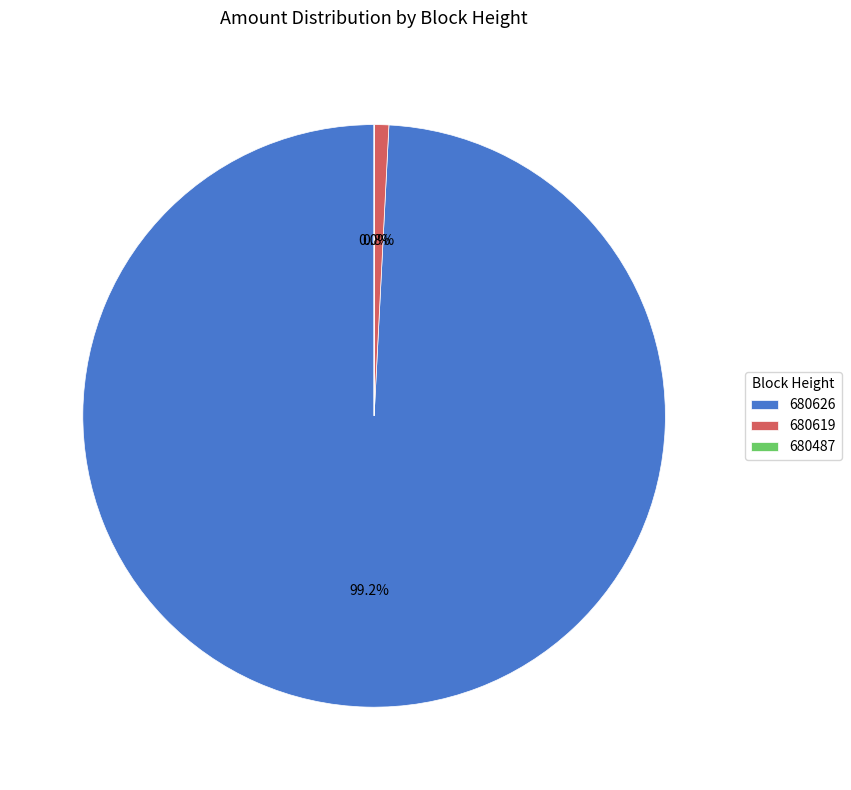

Is it true that 680619 is 1% of the pie?

True